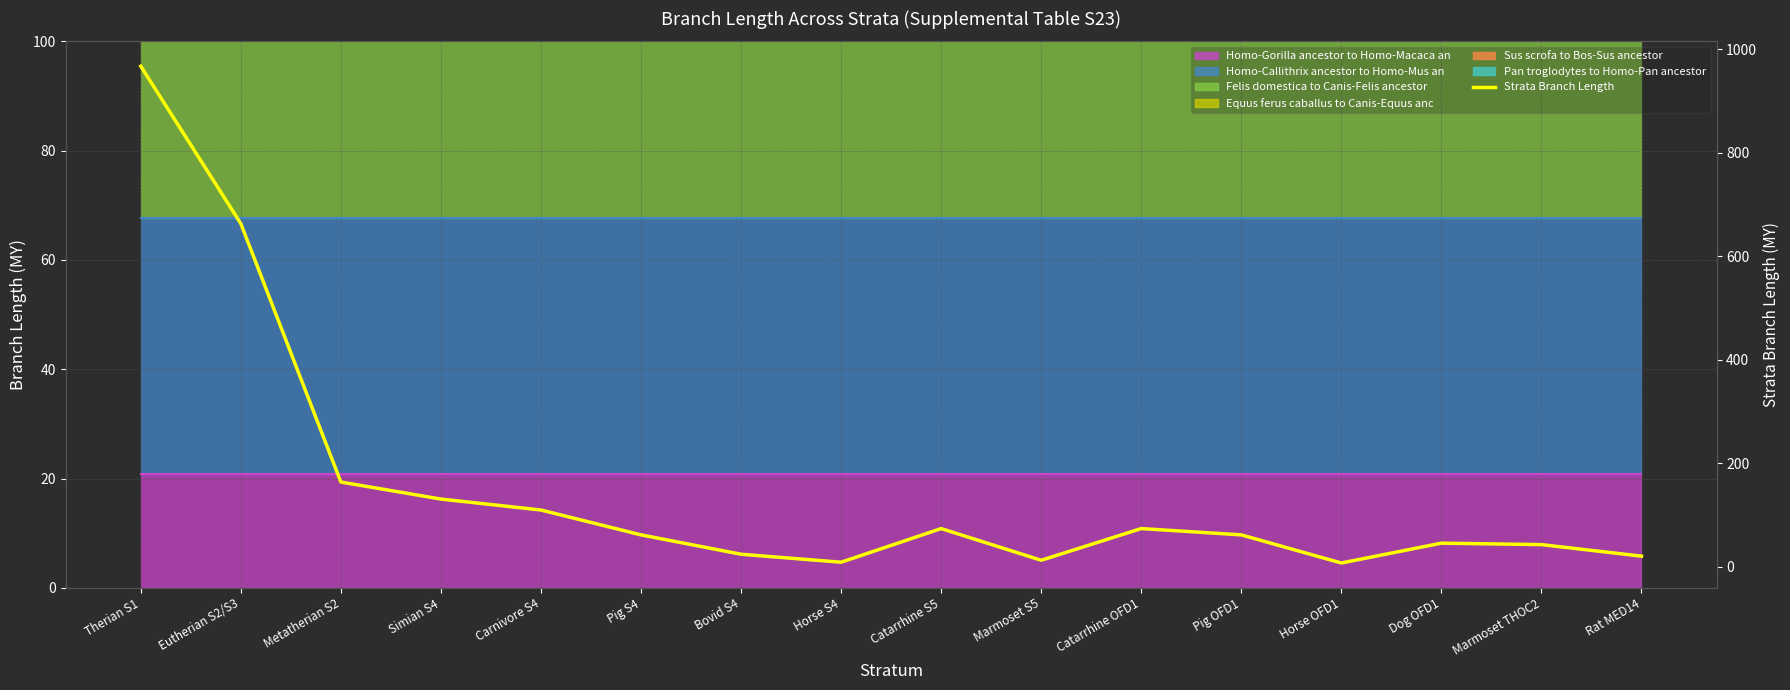

True or false: the data shows 20.9 at Rat MED14.

True